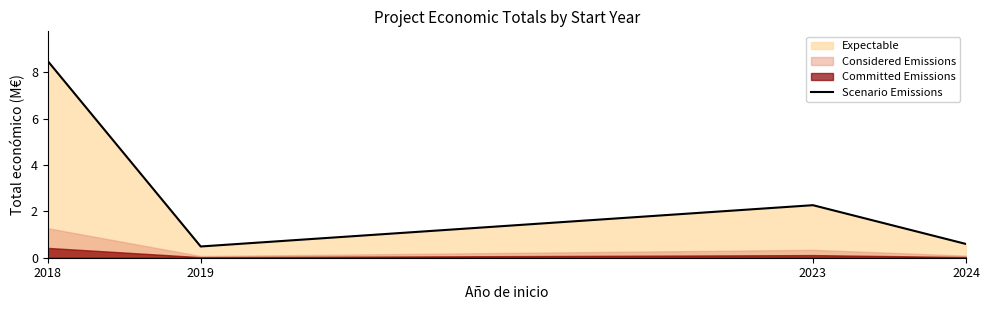

Where is the data nearest to the value 4?

2023